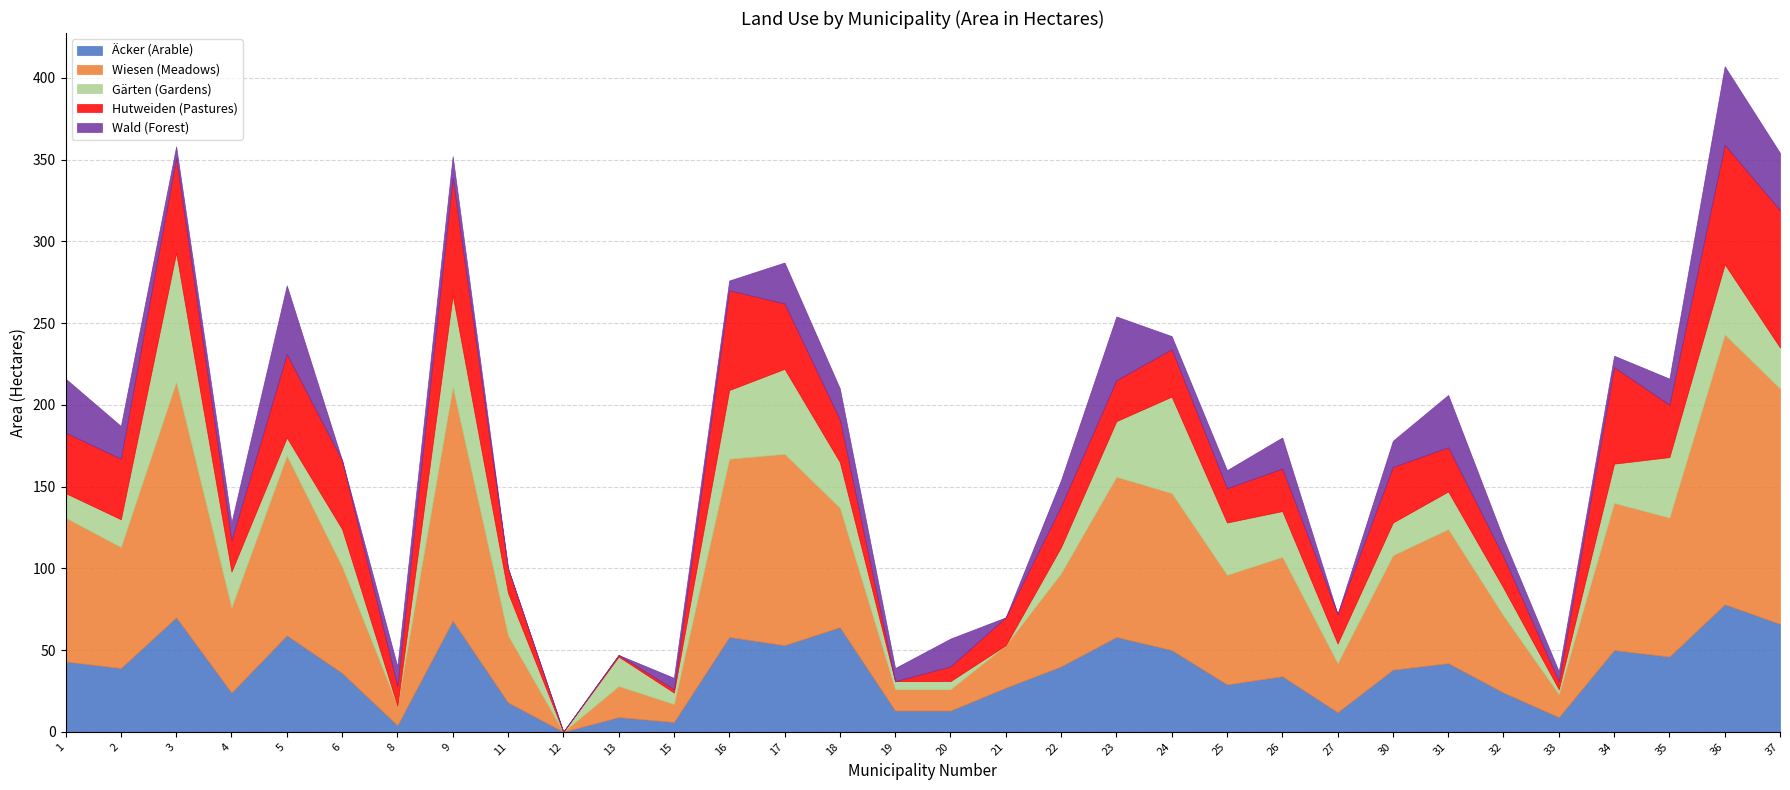

Which series changed the most between 23 and 27?

Wiesen (Meadows)